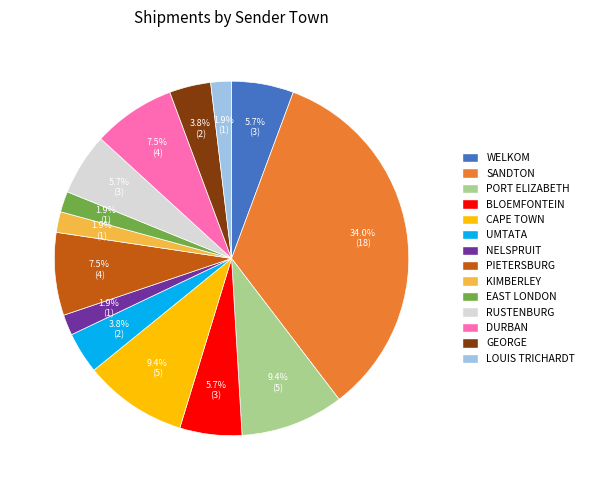

True or false: RUSTENBURG accounts for 20% of the total.

False